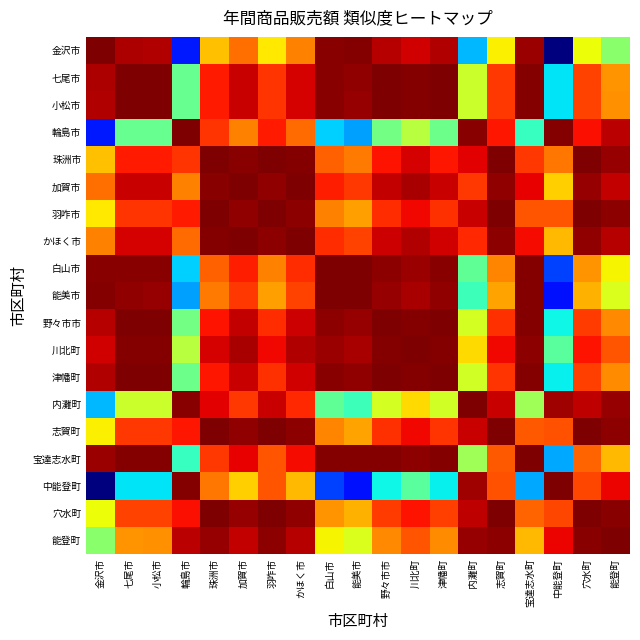

At which category is the sum across all series the highest?

加賀市